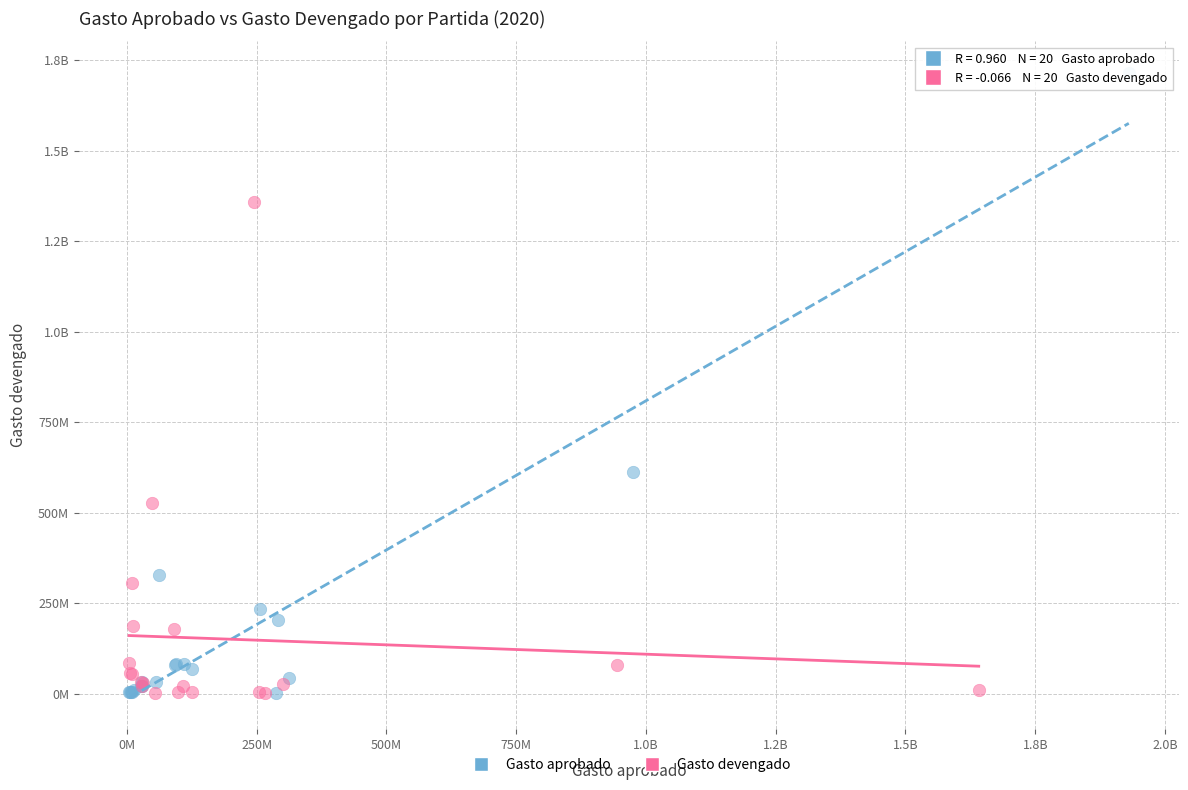

What are all the series names shown in the legend?

Gasto aprobado, Gasto devengado